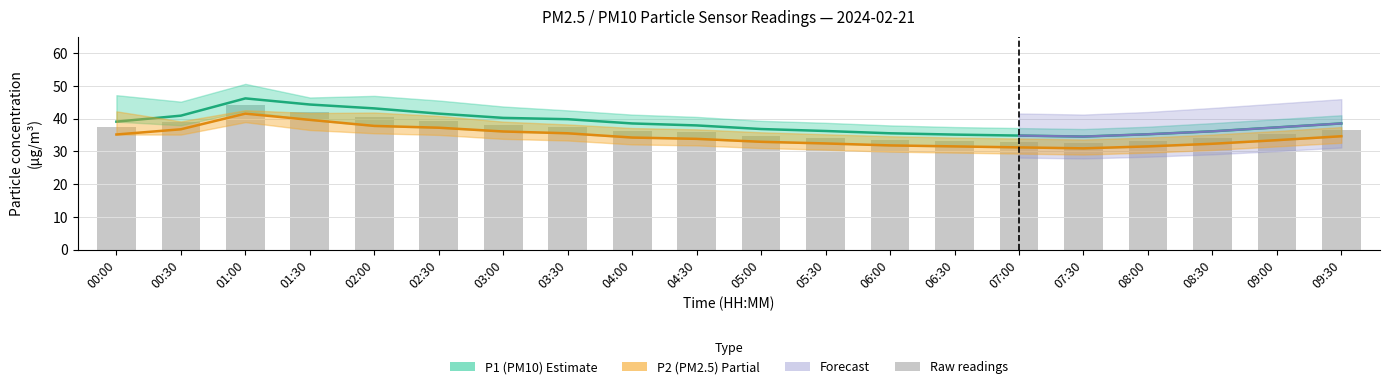

What is the smallest value displayed?

30.9